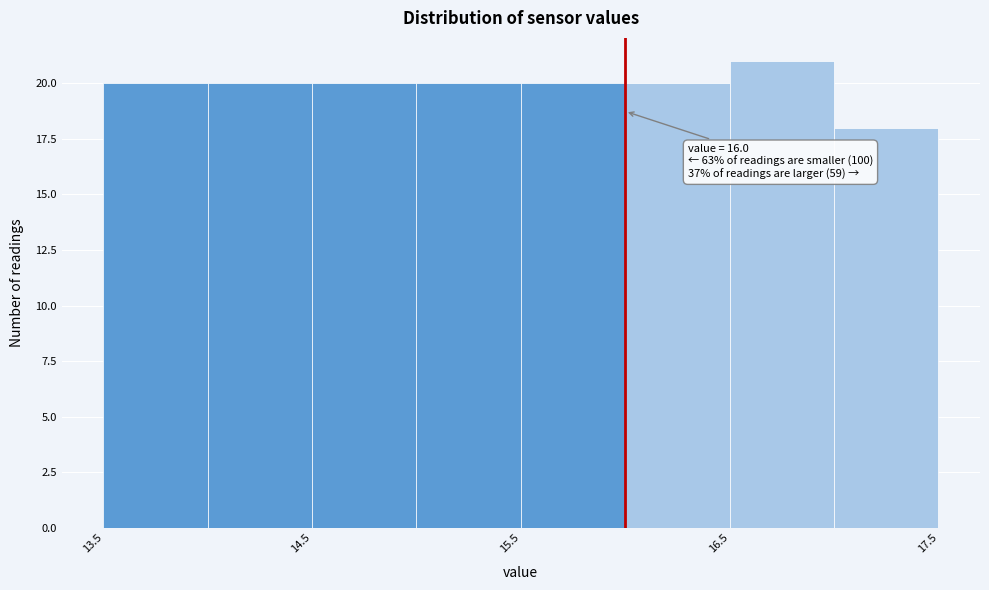

Which range on the x-axis has the tallest bar?

16.5 to 17.0